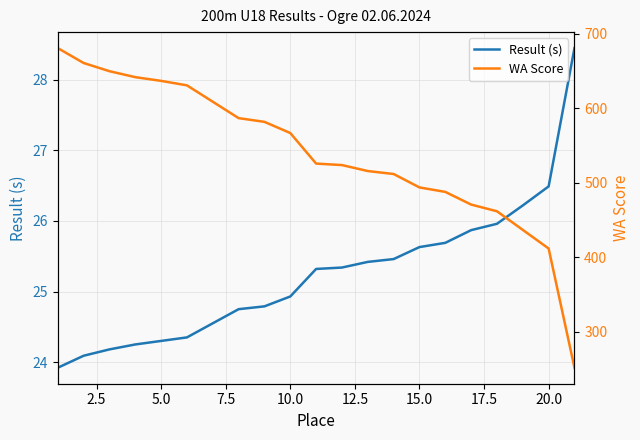

How many data points does each series have?

21